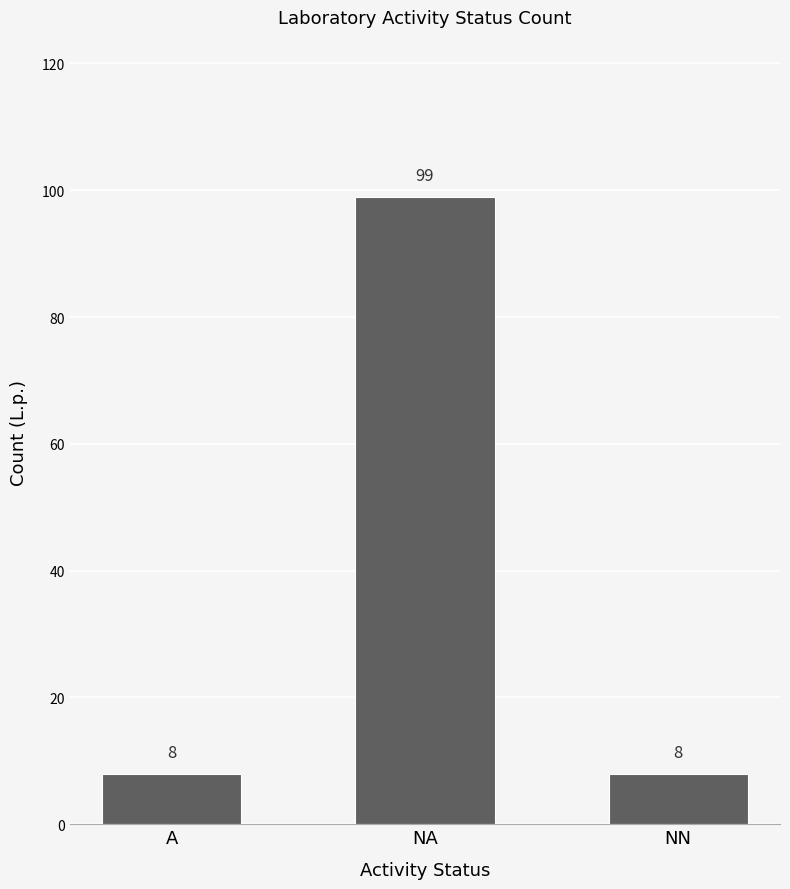

What is the value of the 2nd bar from the left?

99